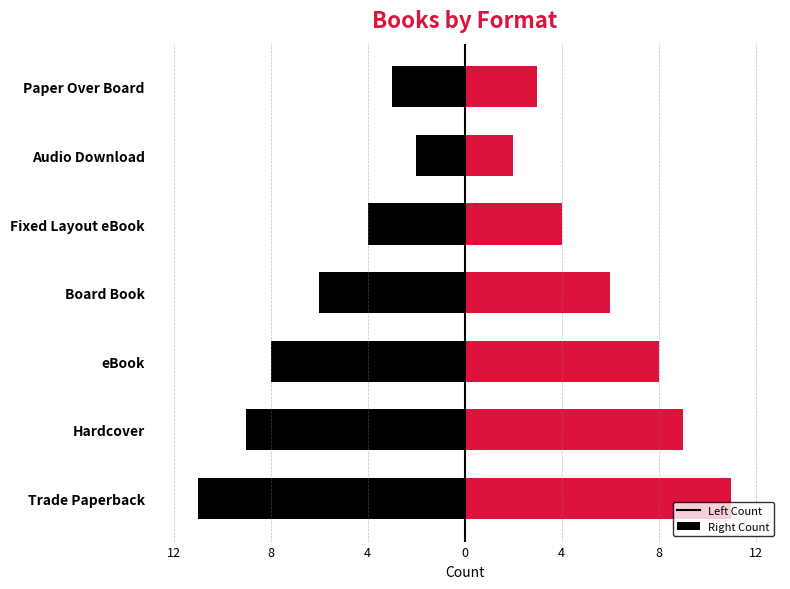

True or false: Right has a value of 9 at Hardcover.

True